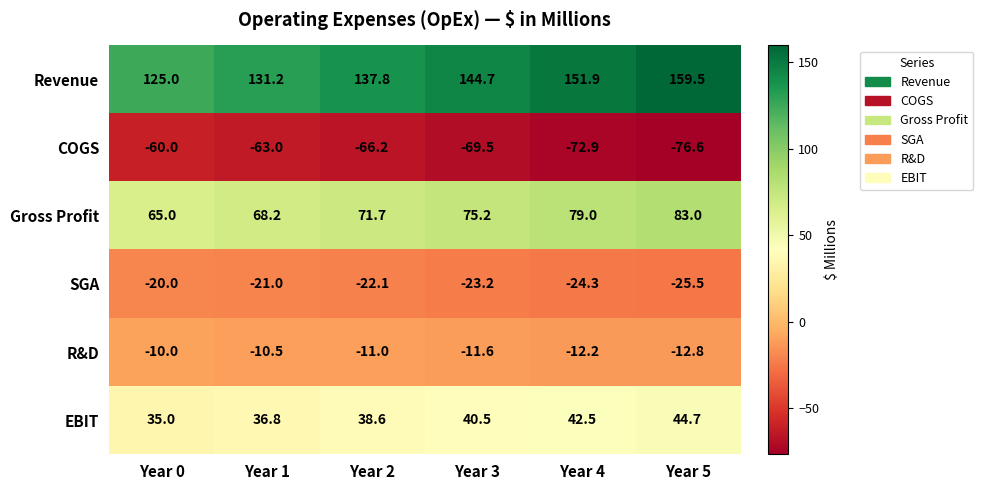

Which series has the largest total across all categories?

Revenue